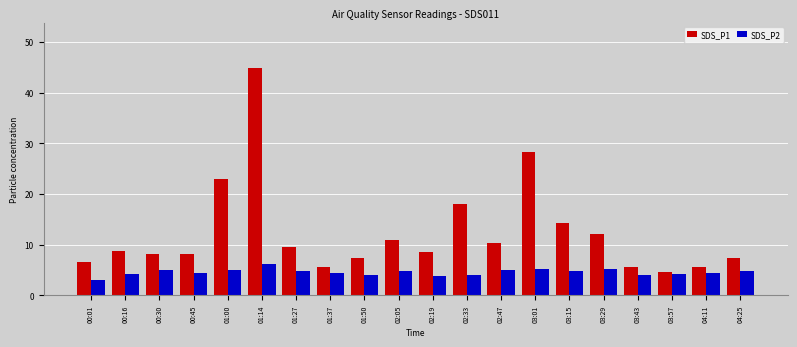

Rank the series by their maximum value, from highest to lowest.

SDS_P1, SDS_P2